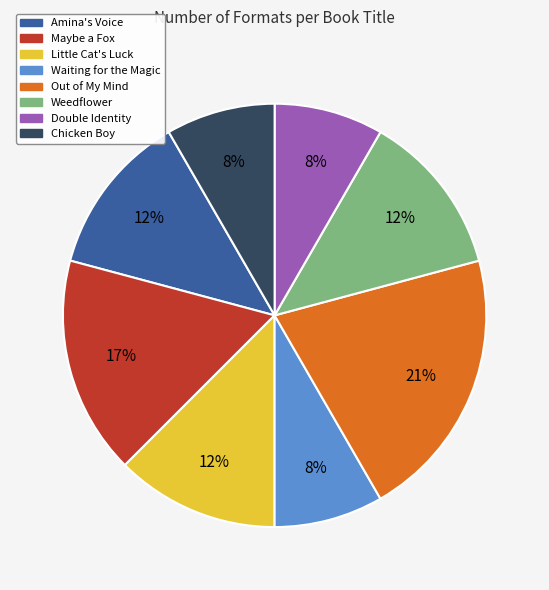

Count the number of slices in the pie.

8